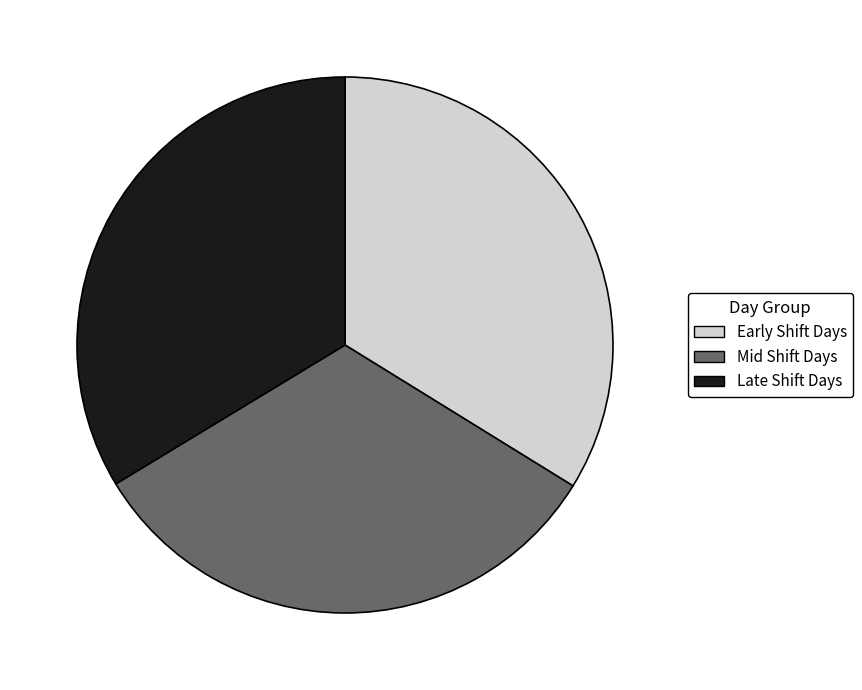

Is the sum of Mid Shift Days and Early Shift Days greater than half?

Yes